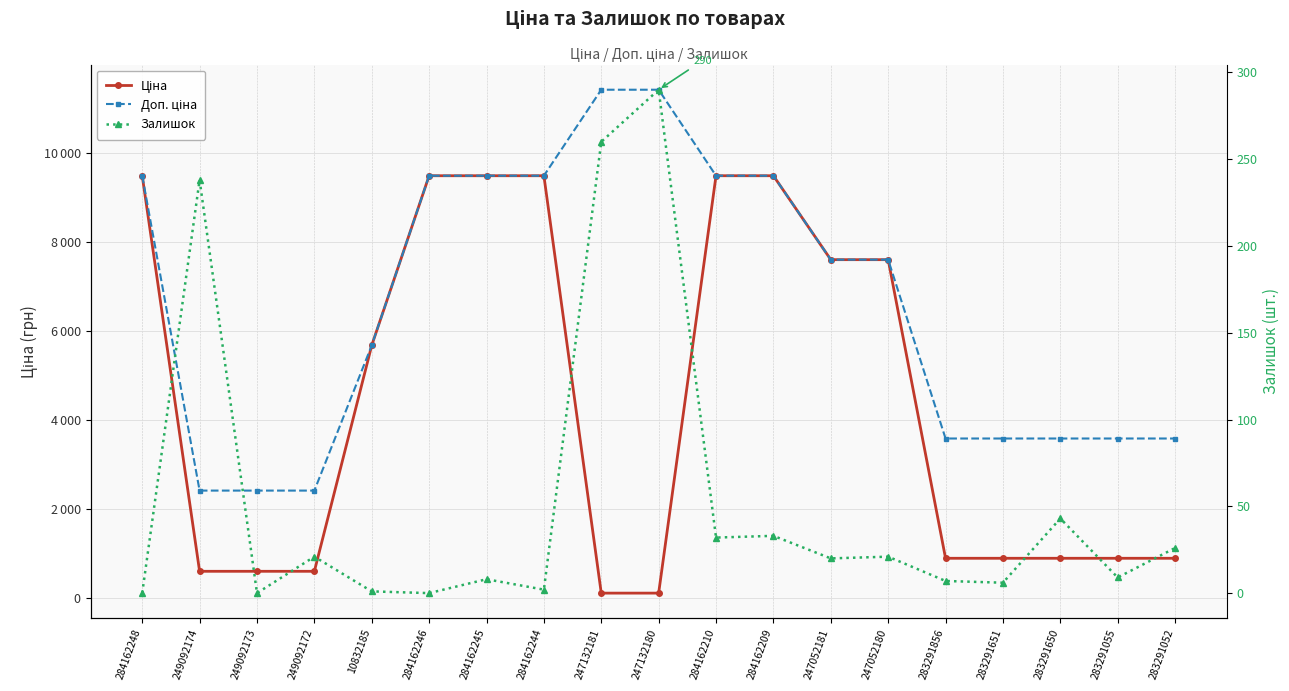

Rank the series by their maximum value, from highest to lowest.

Доп. ціна, Ціна, Залишок